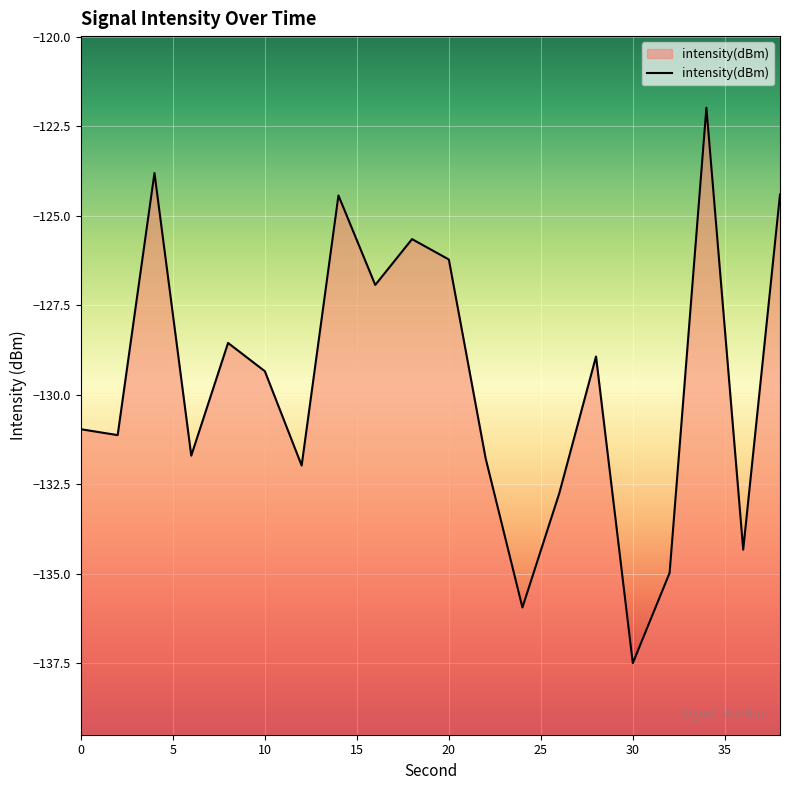

What is the maximum value shown in the chart?

-122.0